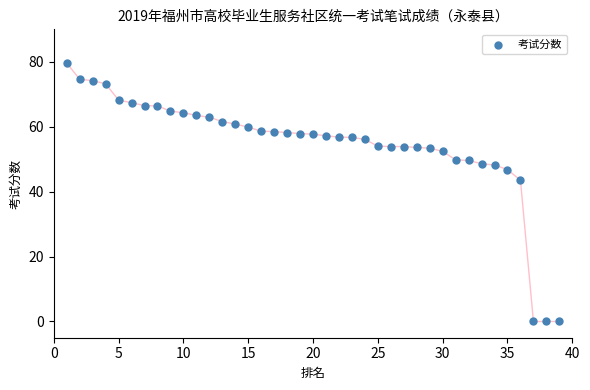

What Y value in the scatter plot is closest to 39?

43.5